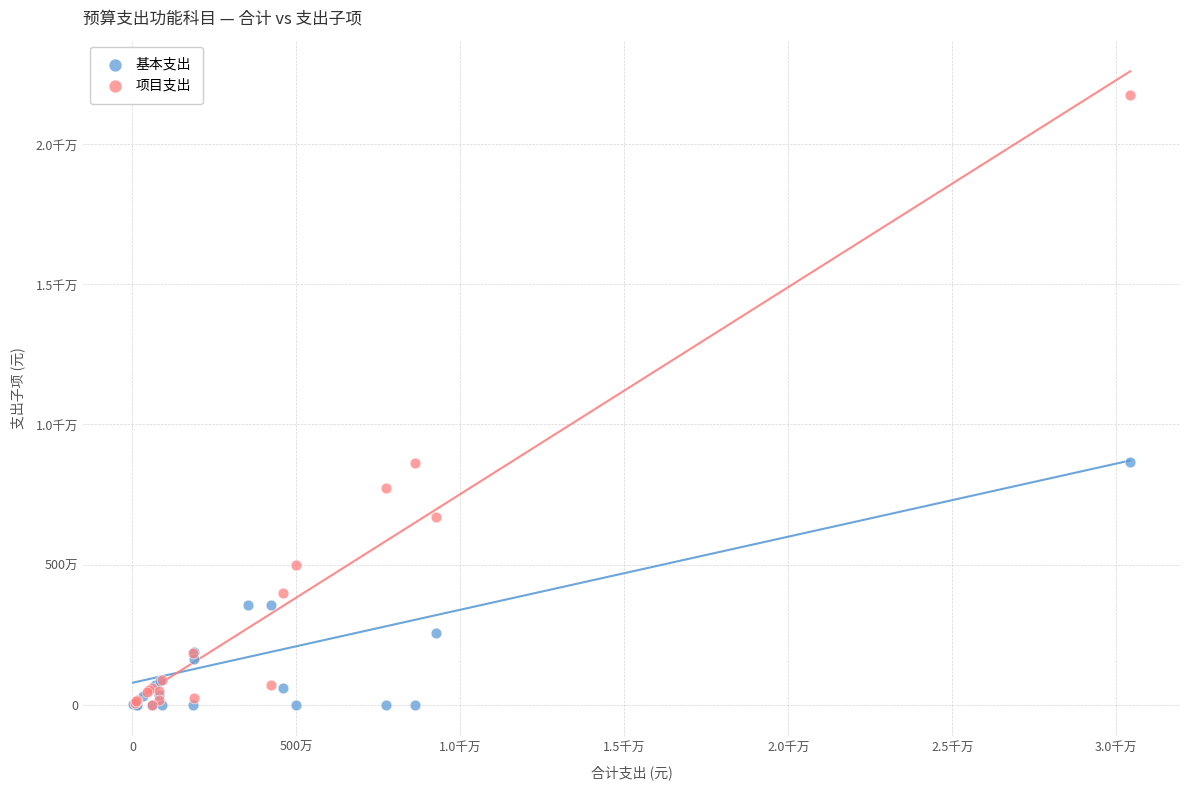

What are all the series names shown in the legend?

基本支出, 项目支出